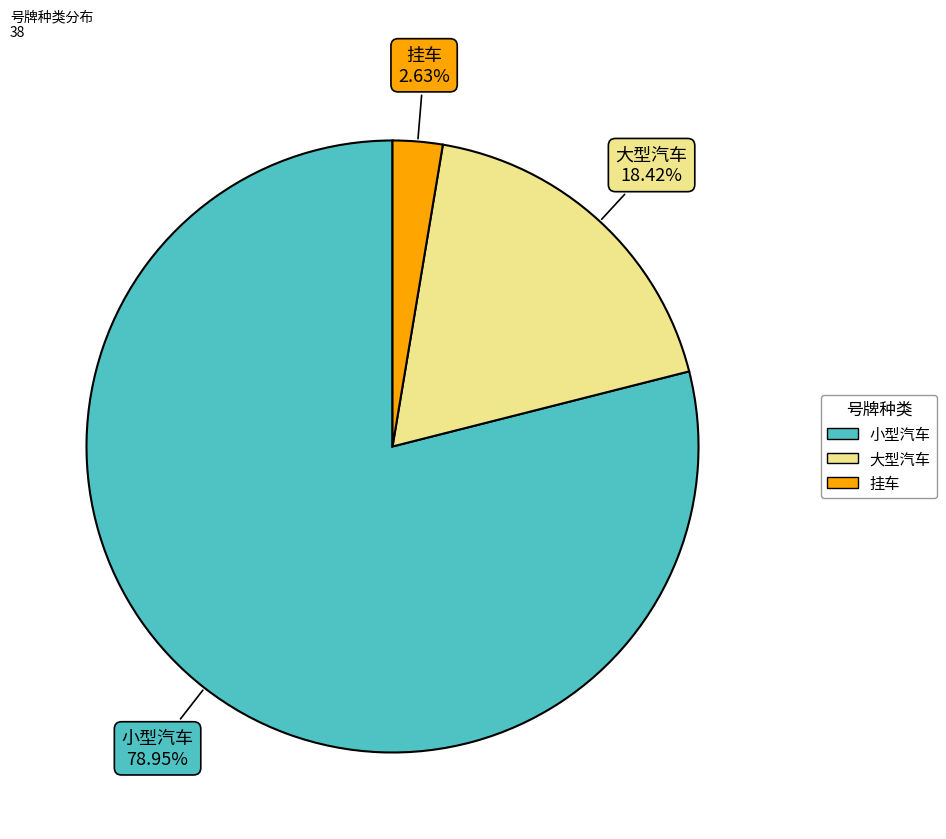

Which category has the biggest portion of the pie?

小型汽车